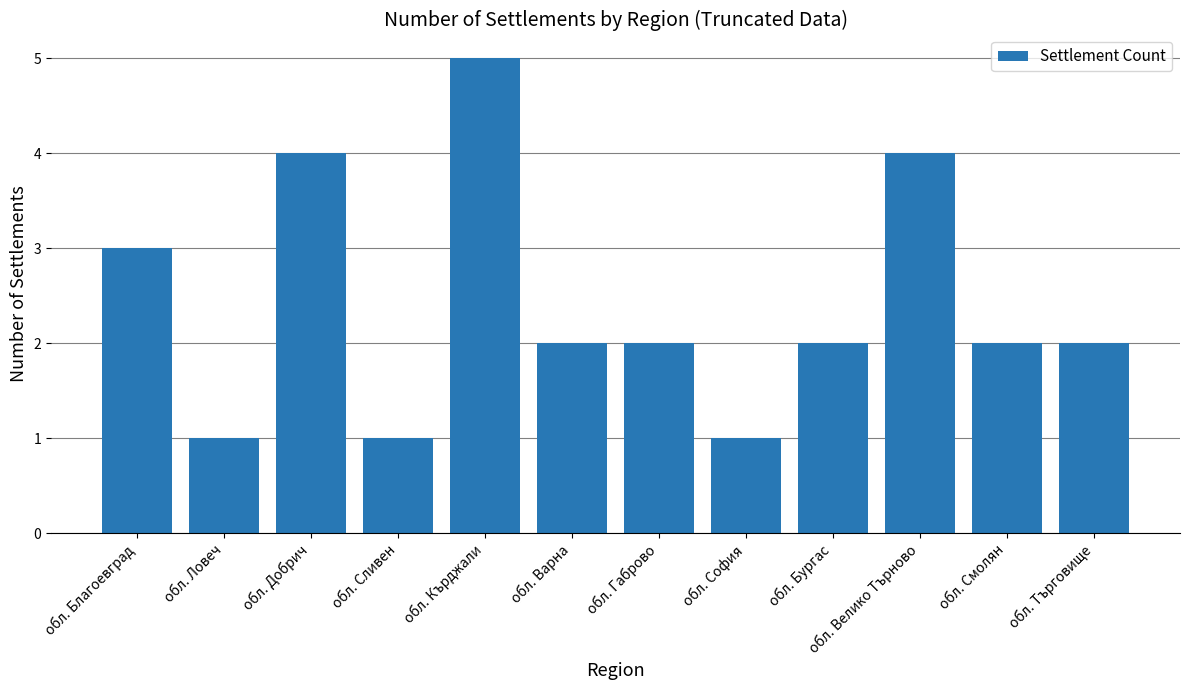

What is the sum of all values?

29